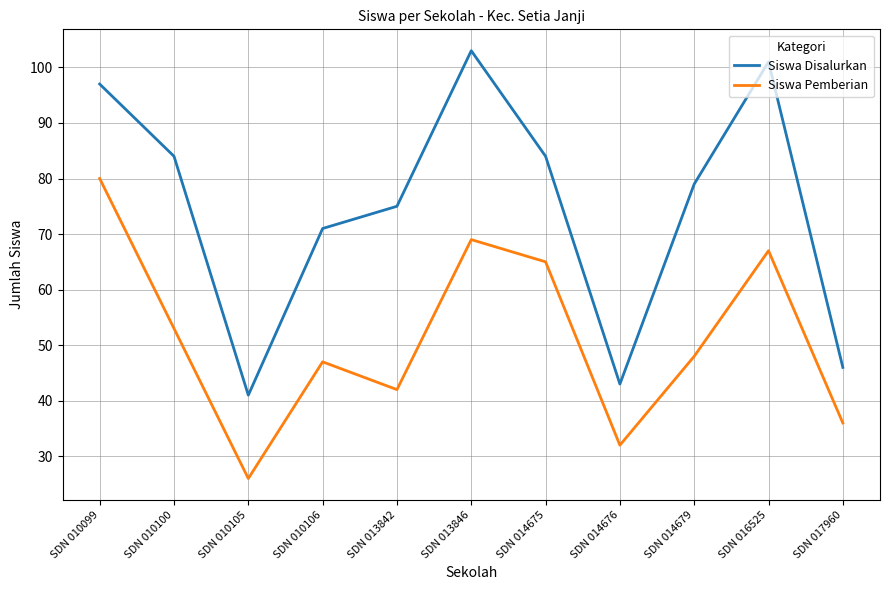

Reading right to left, extract all data points from this chart.

Siswa Disalurkan: SDN 017960=46	SDN 016525=101	SDN 014679=79	SDN 014676=43	SDN 014675=84	SDN 013846=103	SDN 013842=75	SDN 010106=71	SDN 010105=41	SDN 010100=84	SDN 010099=97
Siswa Pemberian: SDN 017960=36	SDN 016525=67	SDN 014679=48	SDN 014676=32	SDN 014675=65	SDN 013846=69	SDN 013842=42	SDN 010106=47	SDN 010105=26	SDN 010100=53	SDN 010099=80